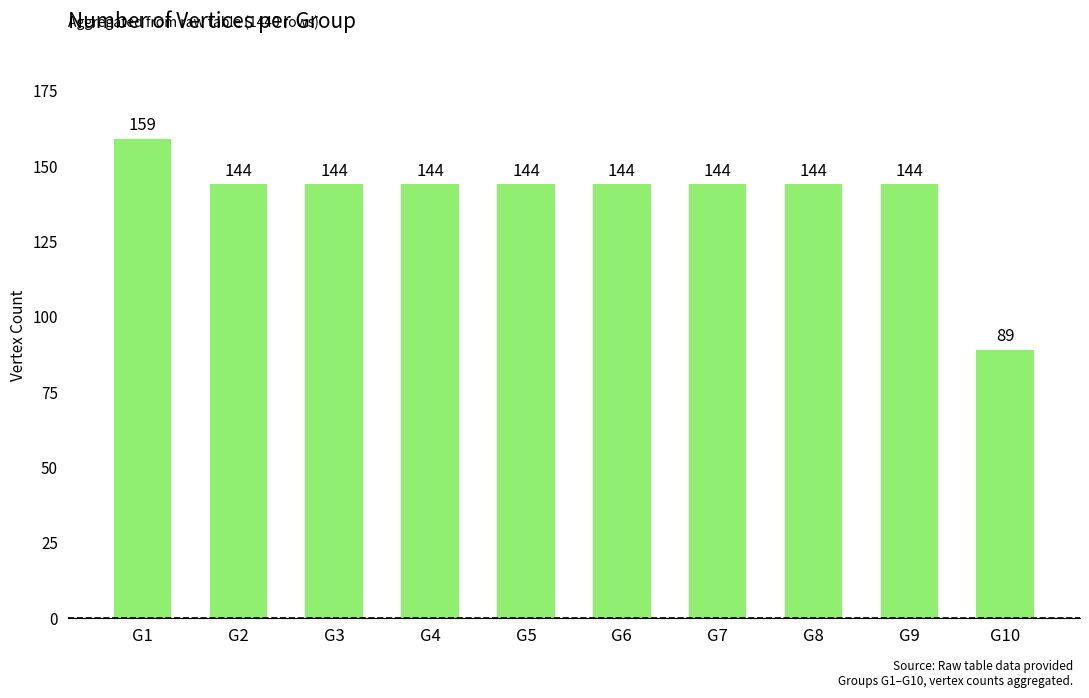

The chart shows a value of 159 at G1. True or false?

True